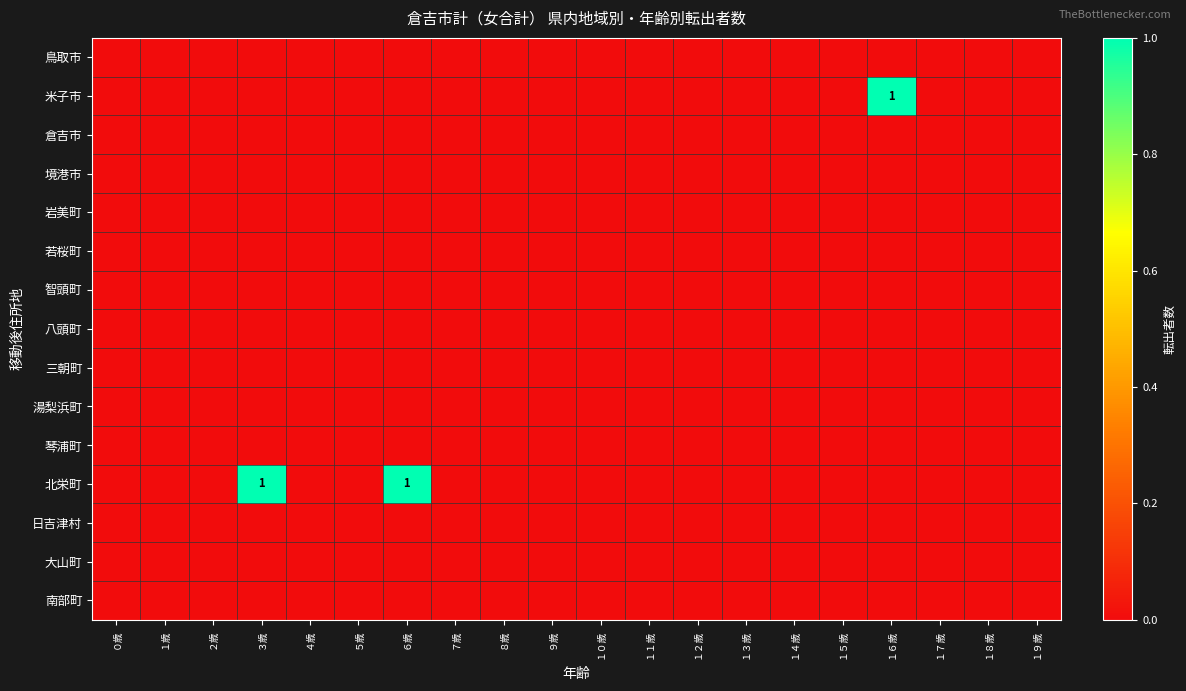

Is the value of 岩美町 at ８歳 greater than the value of 琴浦町 at １１歳?

No